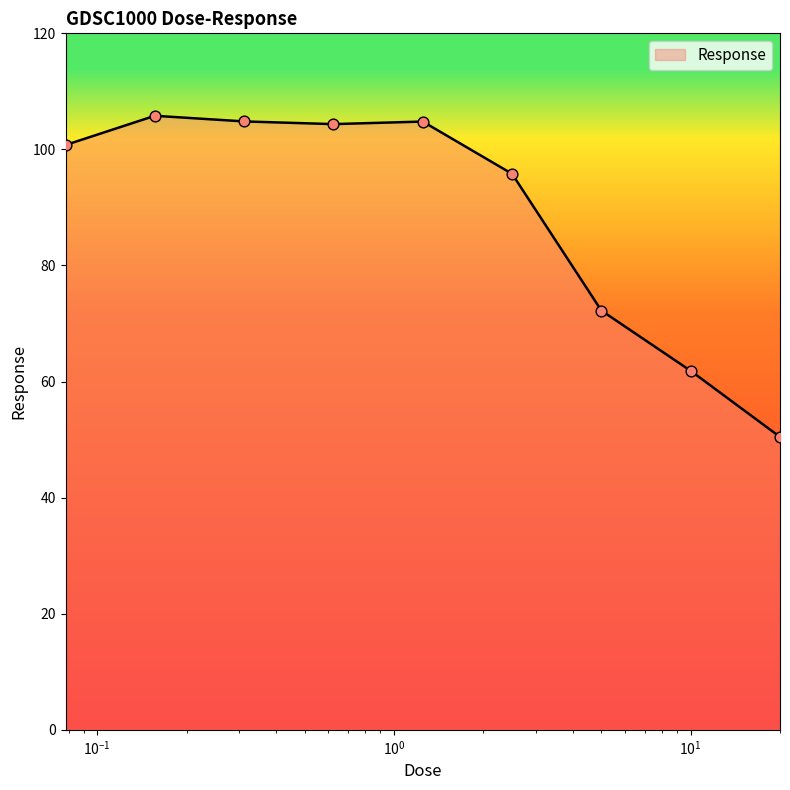

What is the difference between the maximum and minimum values?

55.3